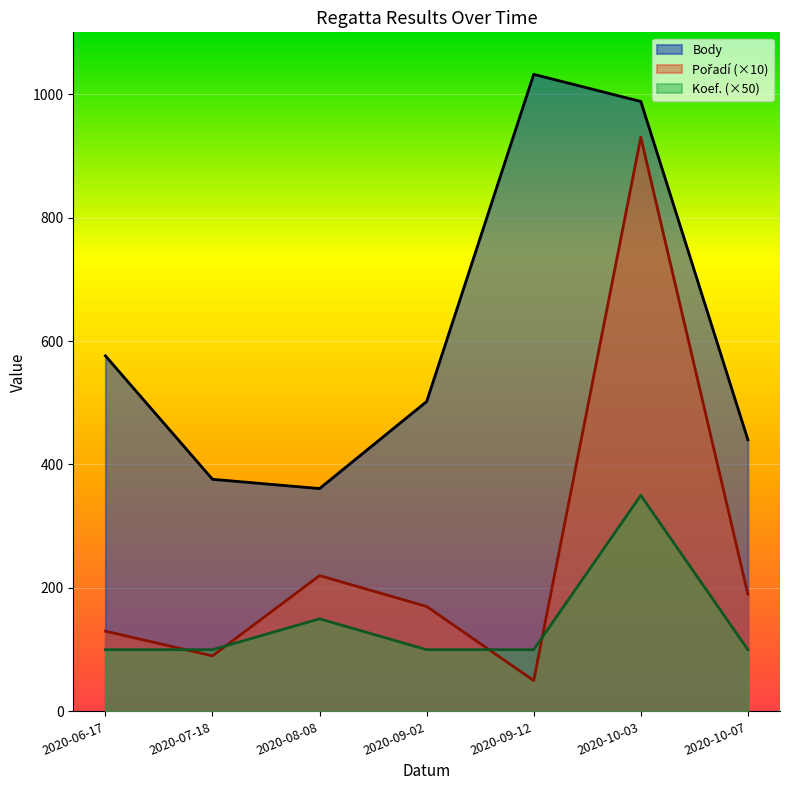

List the series in order of their overall mean, highest first.

Body, Pořadí, Koef.